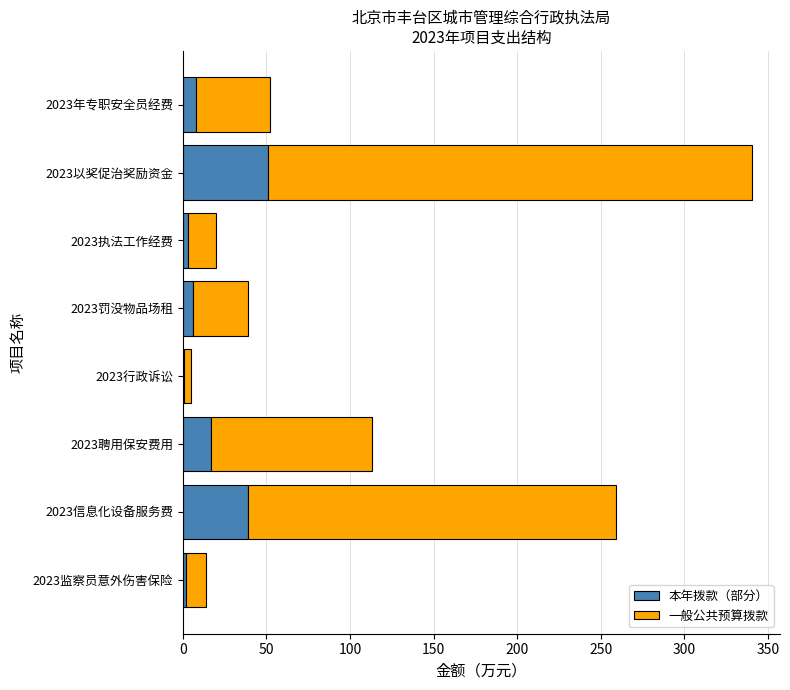

What is the total value across all series at 2023信息化设备服务费?

259.2